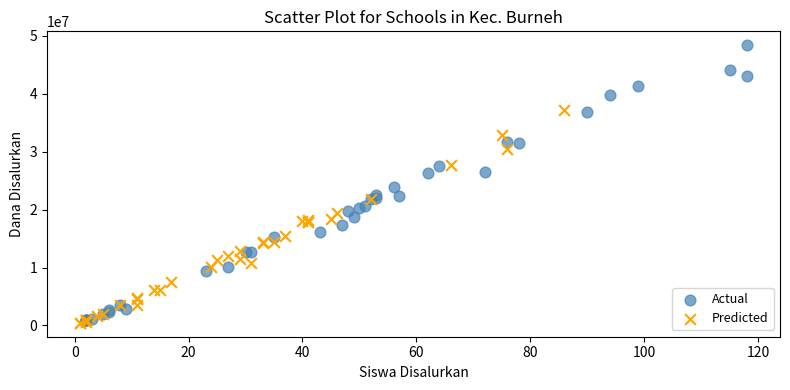

Which series has the largest Y range (max minus min)?

Actual